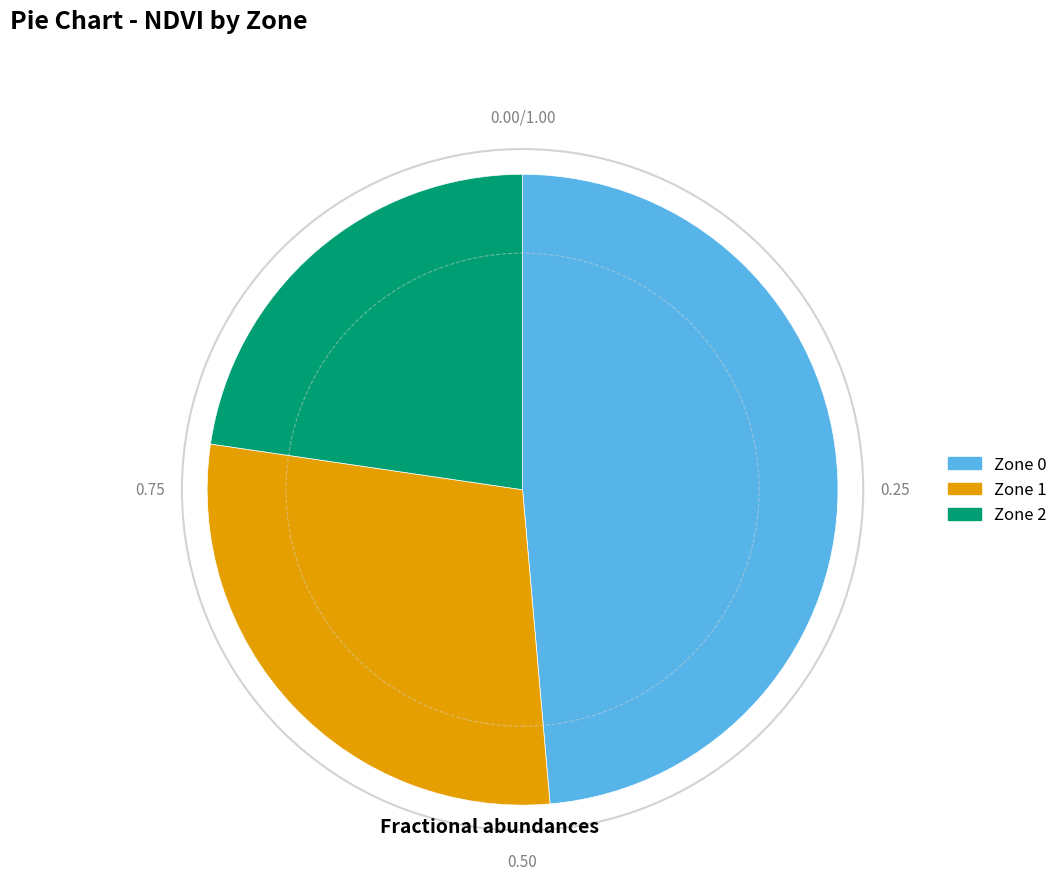

What is the ratio of the value at Zone 2 to the value at Zone 1?

0.8